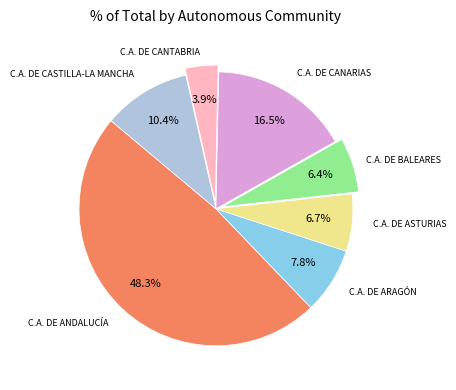

Is there any slice that represents more than half of the pie?

No